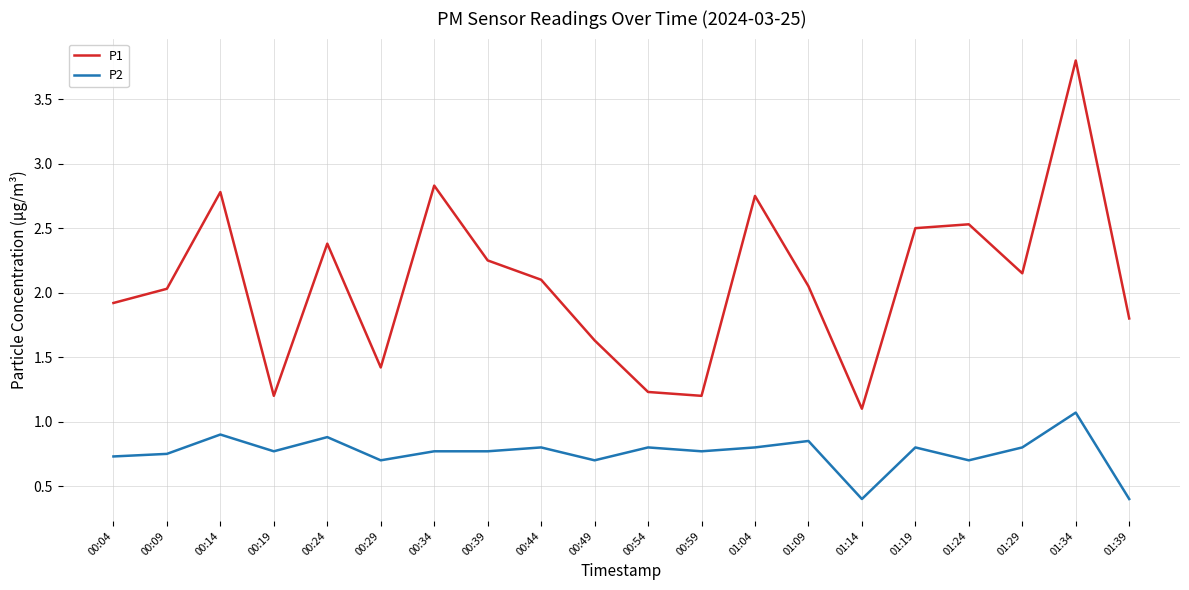

What is the minimum value for P1?

1.1